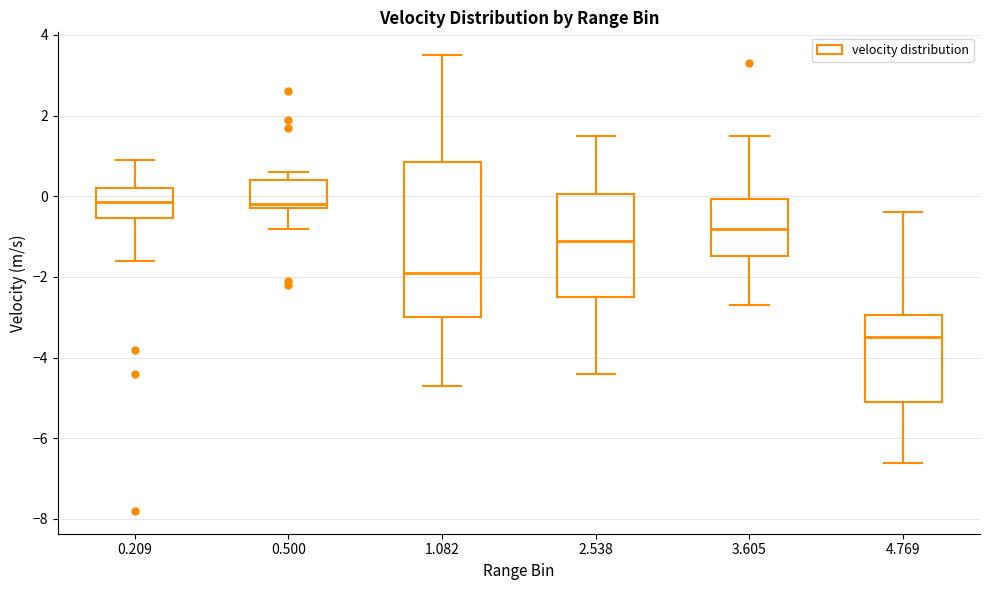

Comparing the boxes themselves (not the whiskers), which one is the tallest?

1.082